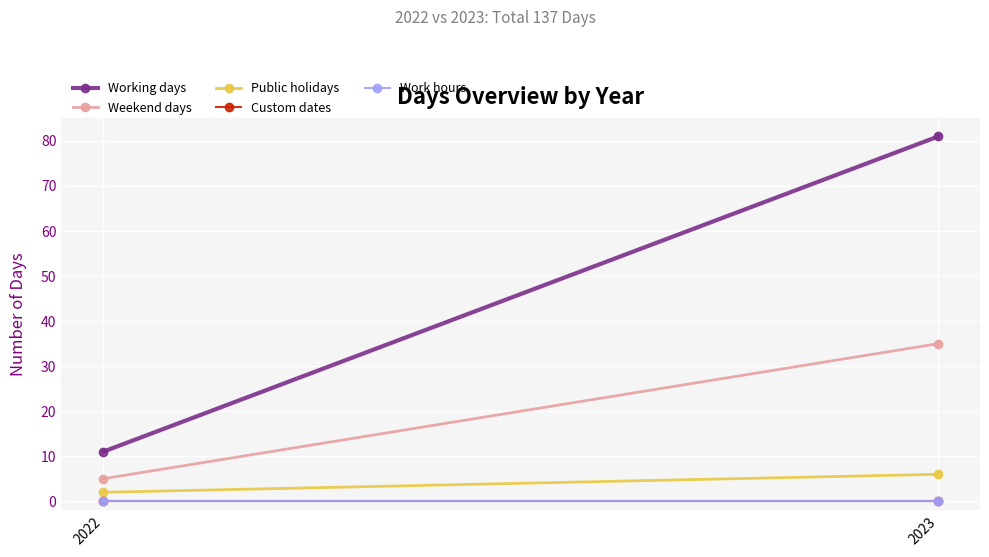

The Work hours series shows 0 at 2022. True or false?

True